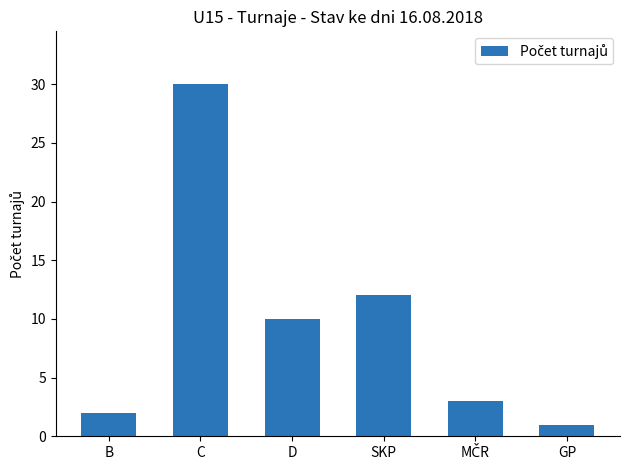

Between B and GP, which is larger?

B